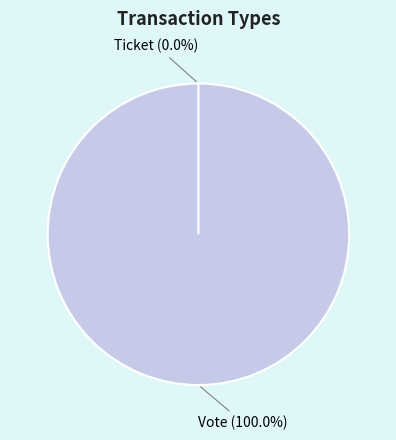

Which slice is the largest?

Vote